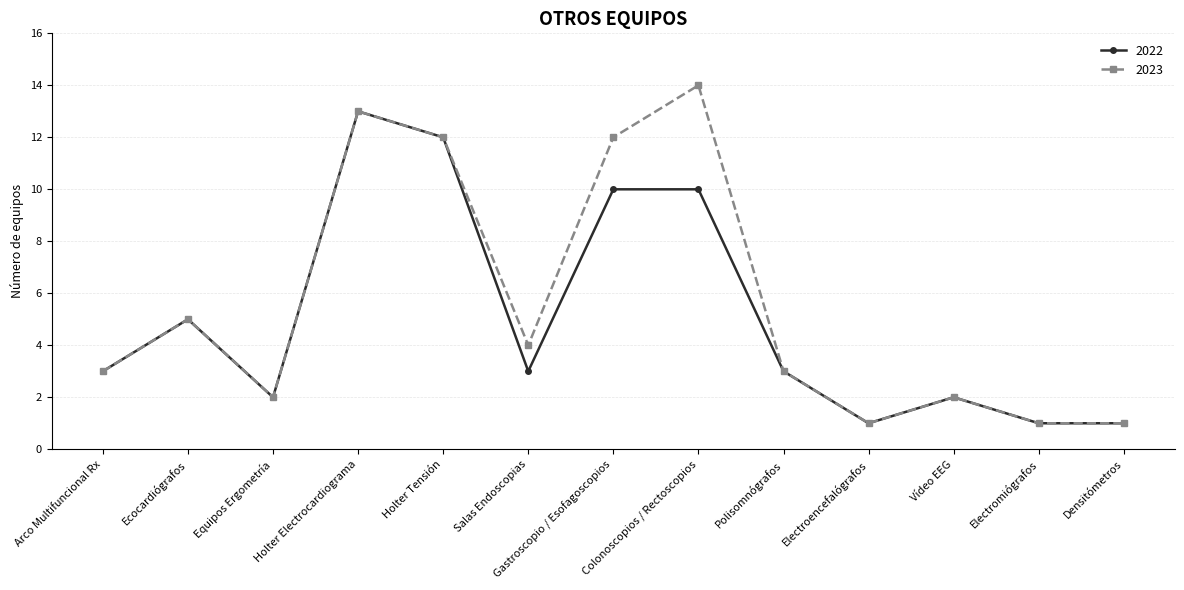

Where is the first local minimum for 2023?

Equipos Ergometría